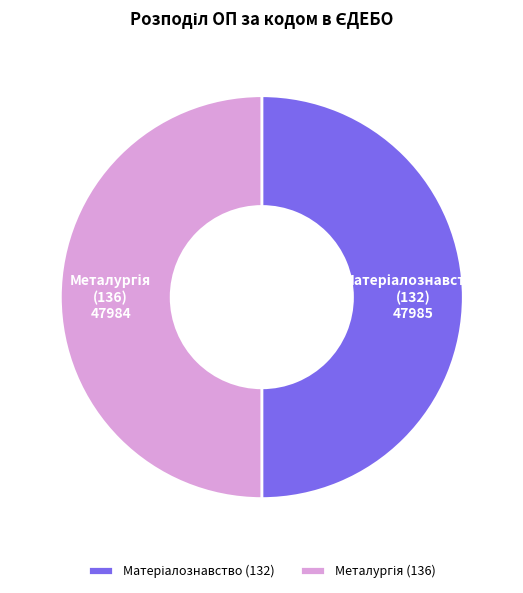

How many segments does this pie chart have?

2